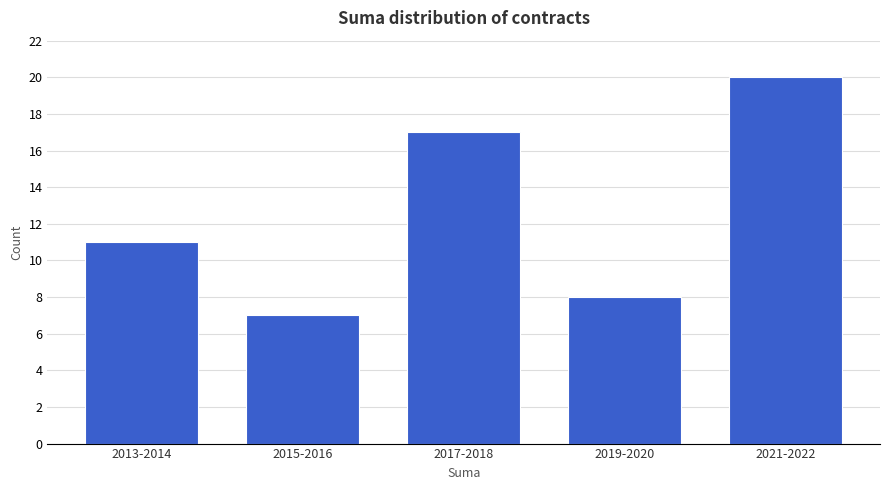

Reading left to right, transcribe all the data shown in this chart.

11	7	17	8	20